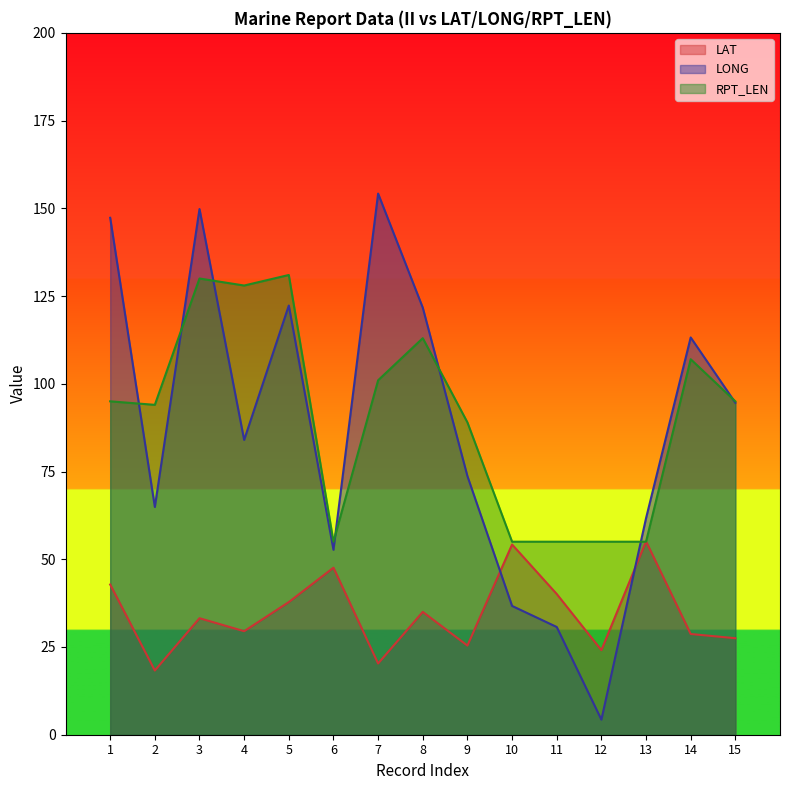

What is the highest value of the LONG series?

154.2